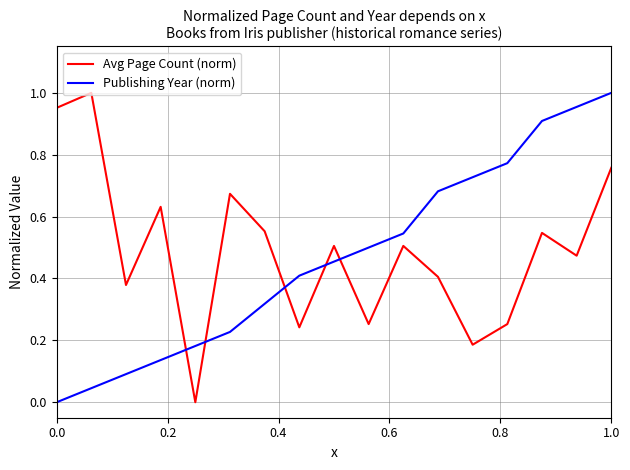

True or false: Publishing Year (norm) and Avg Page Count (norm) cross at least once.

True